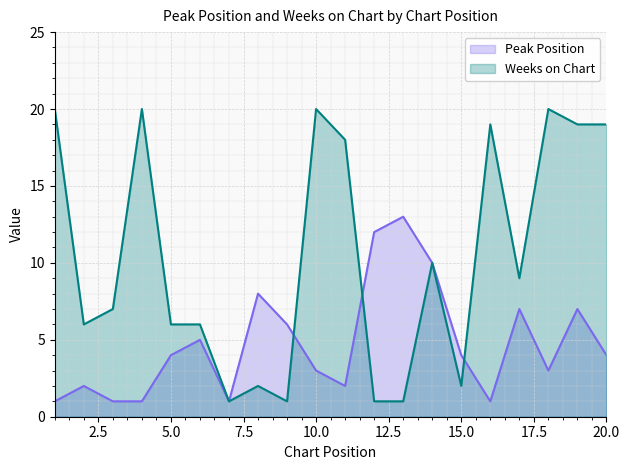

Between 11 and 4, which is larger?

11